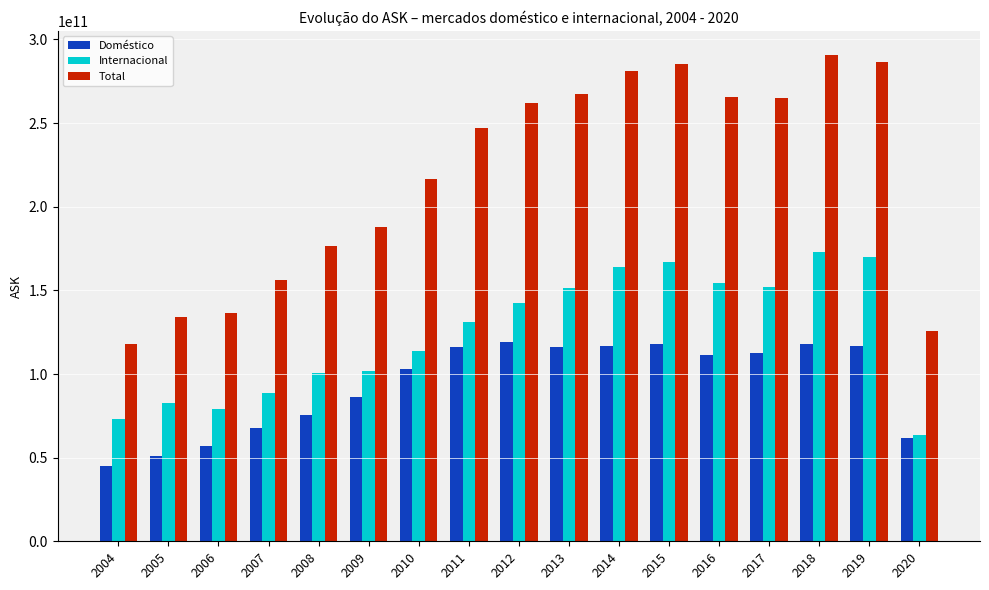

Count the number of categories in the chart.

17